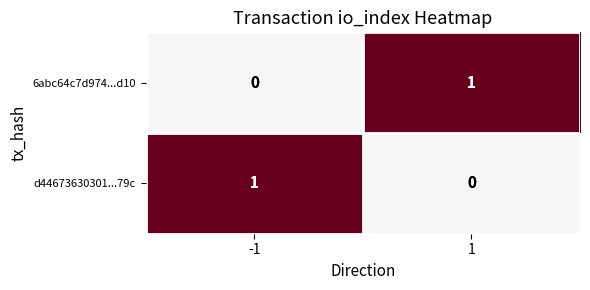

The 6abc64c7d974...d10 series shows 0 at -1. True or false?

True